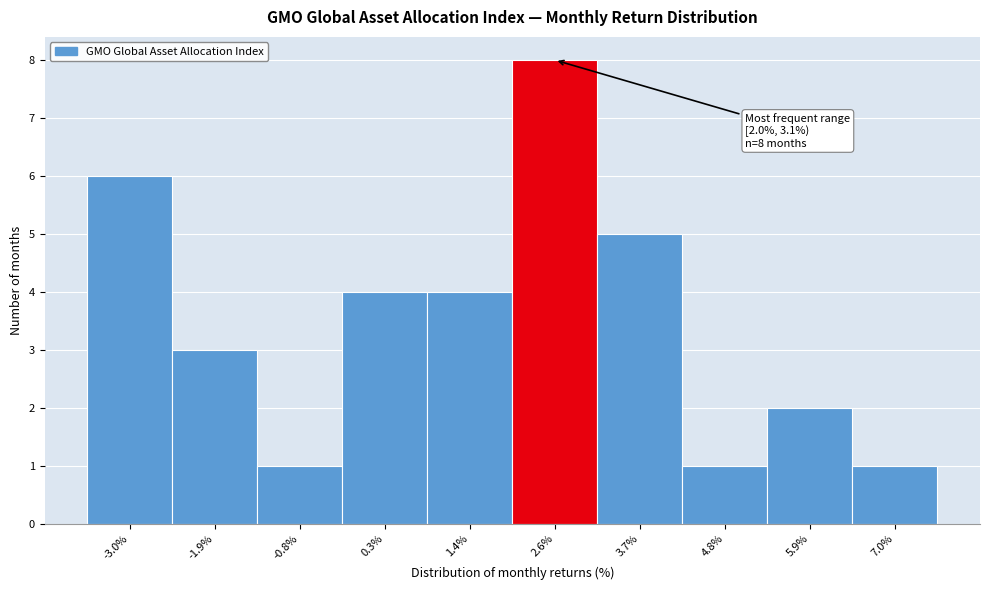

Which range on the x-axis has the tallest bar?

2.0 to 3.2